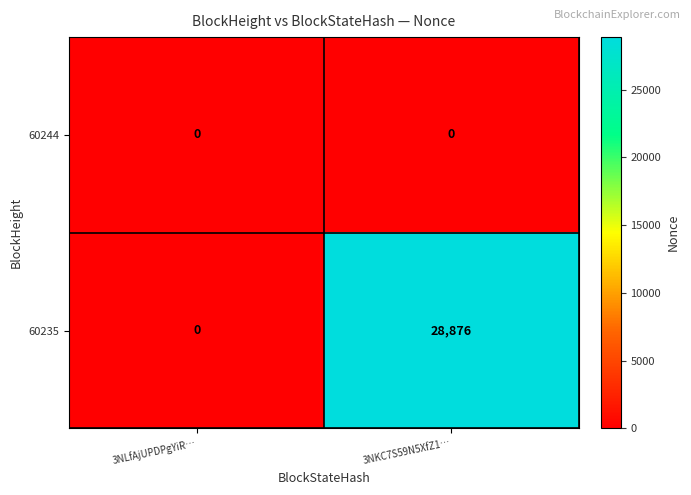

What is the maximum value for 60235?

28876